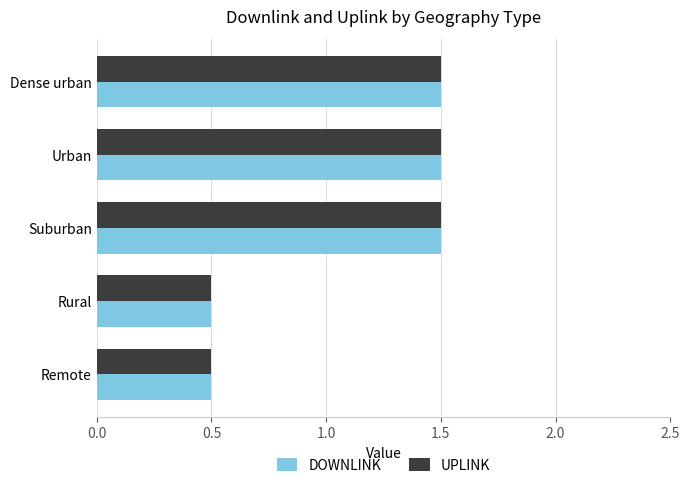

At how many categories does at least one series exceed 1?

3